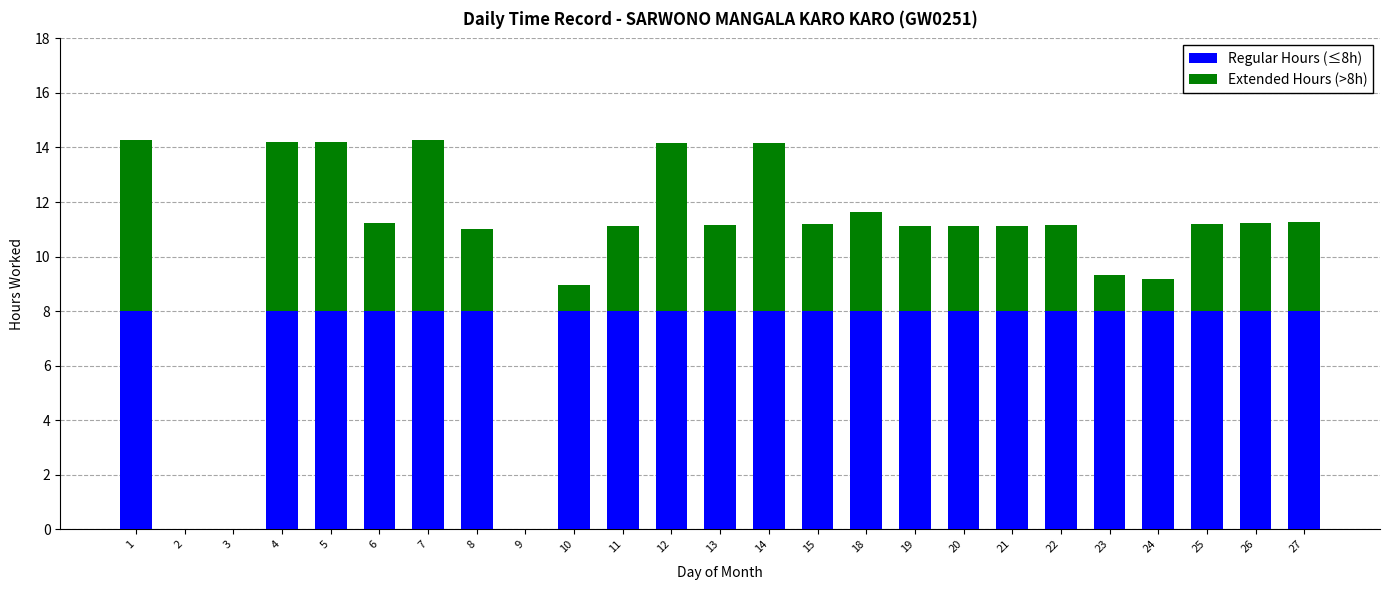

What is the total value across all series at 10?

9.0